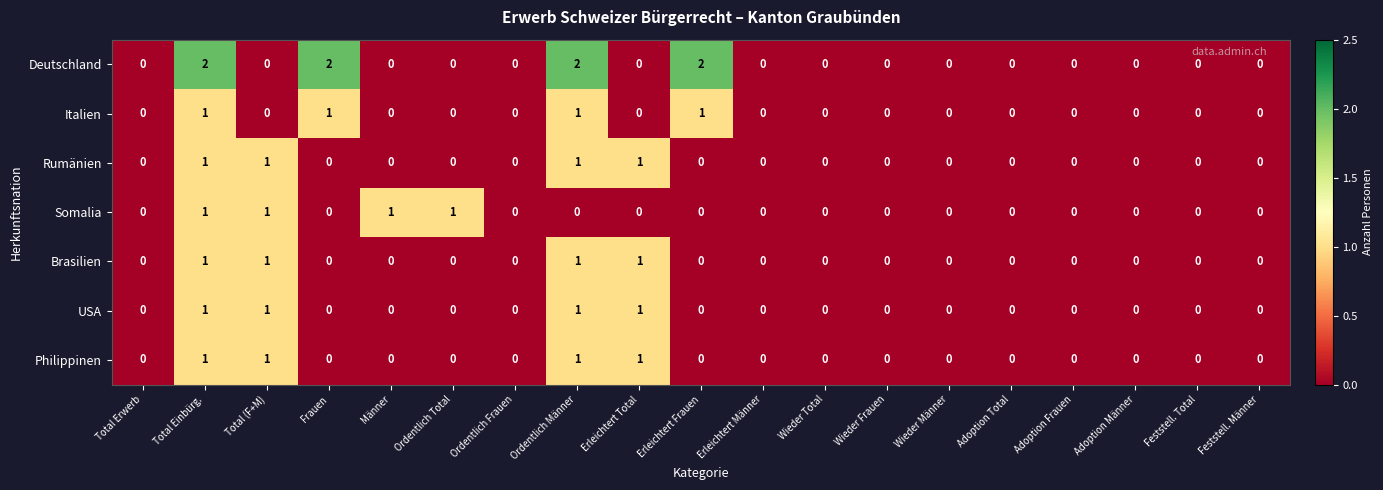

Is it true that Deutschland equals -1 at Ordentlich Total?

False